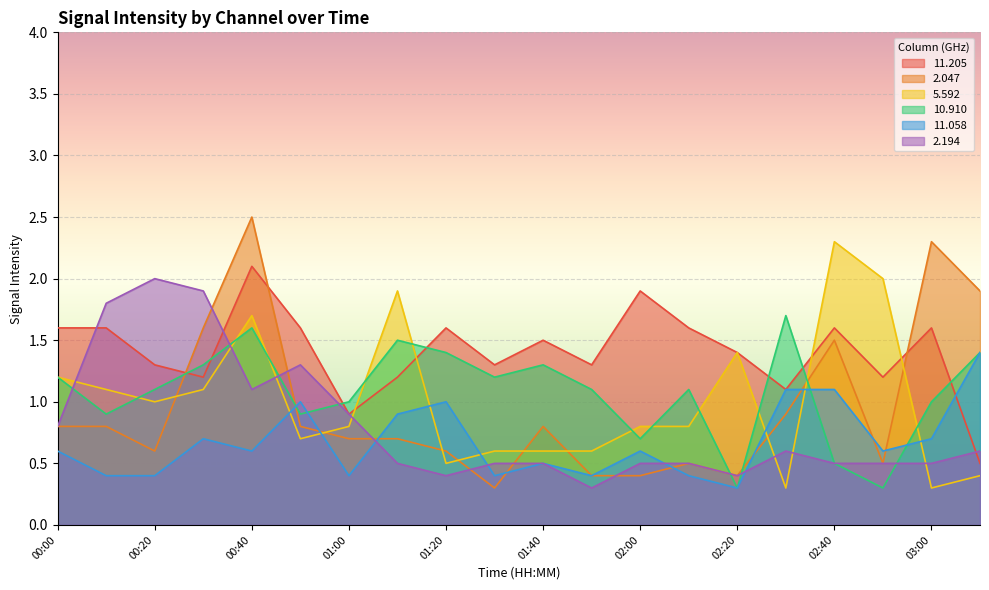

Where is the first local maximum for  11.058?

00:30